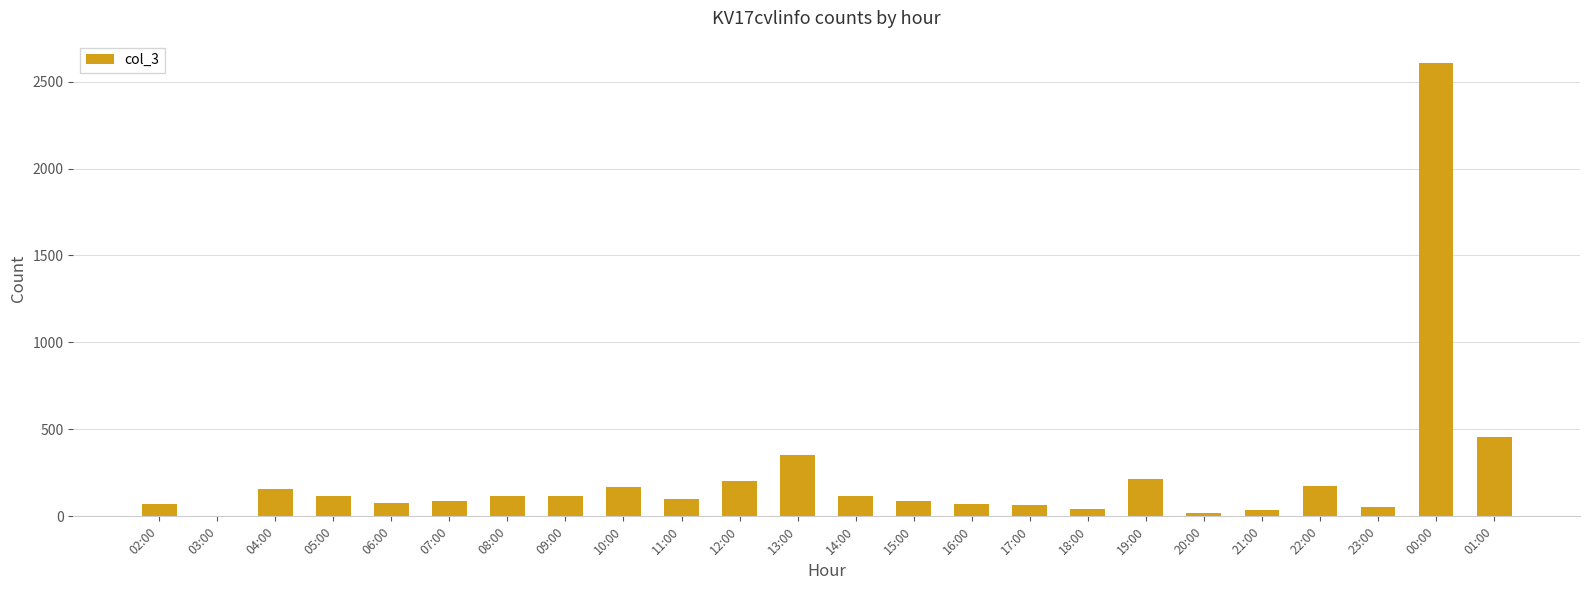

Where is the data nearest to the value 1303?

01:00